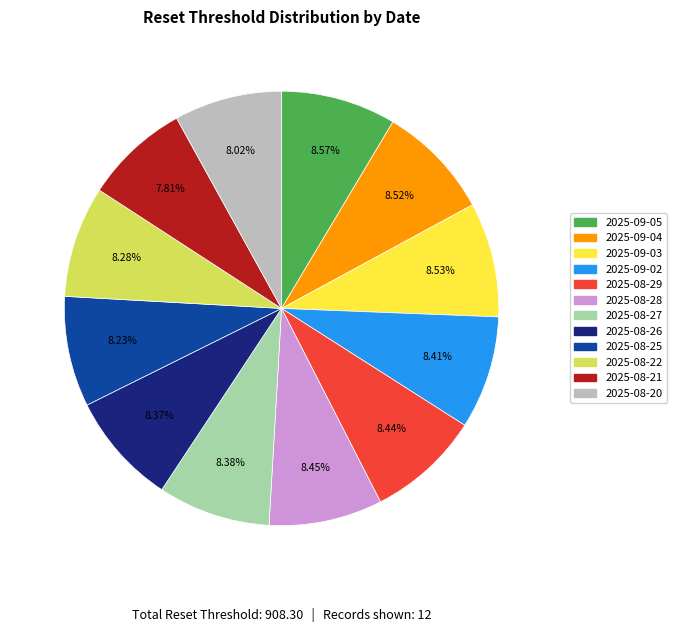

Is it true that 2025-09-02 is 8% of the pie?

True